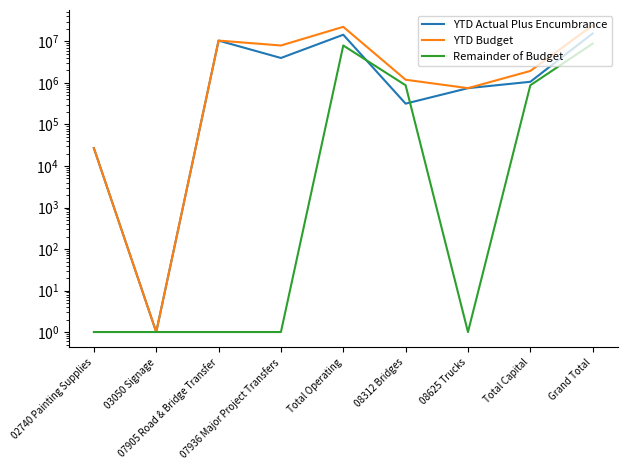

What is the value of the YTD Actual Plus Encumbrance point at the 1st from the left?

26881.2